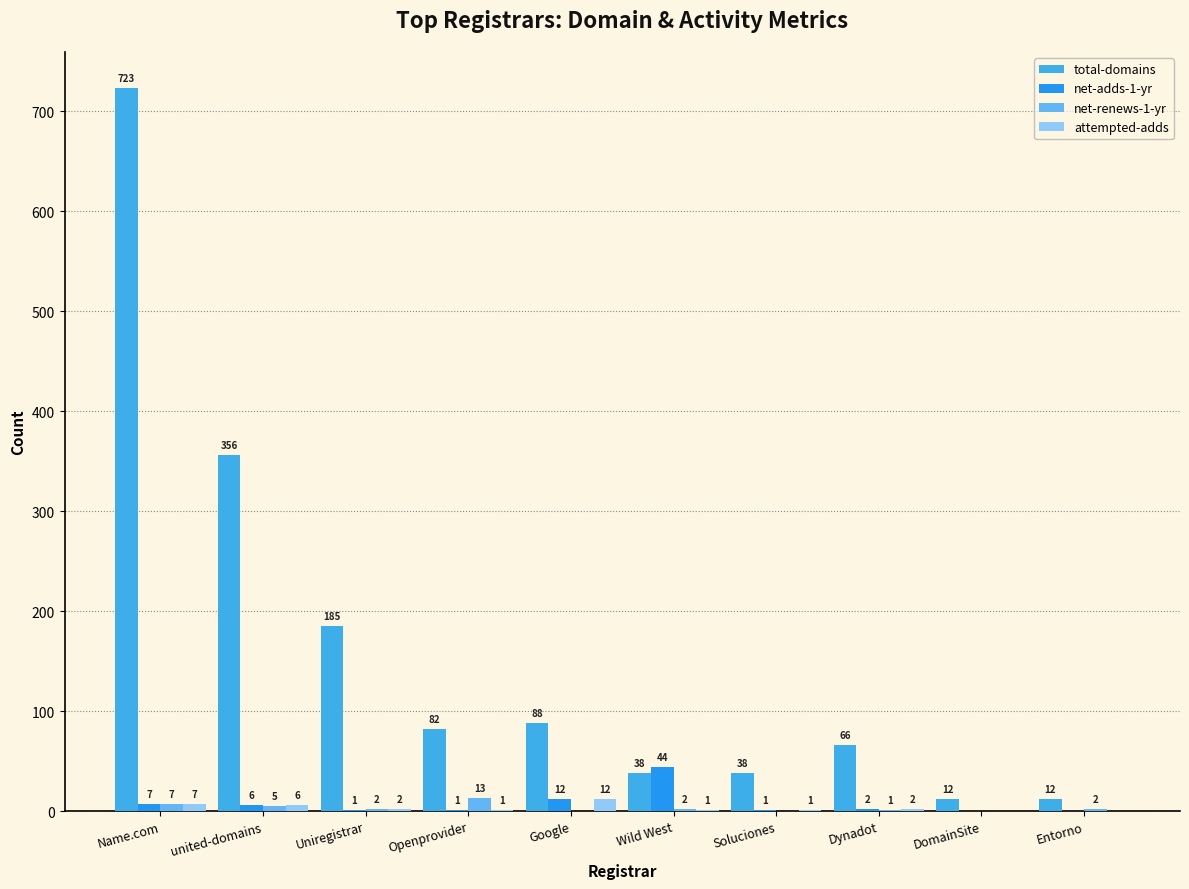

What is the difference between the maximum and minimum values in the total-domains series?

711